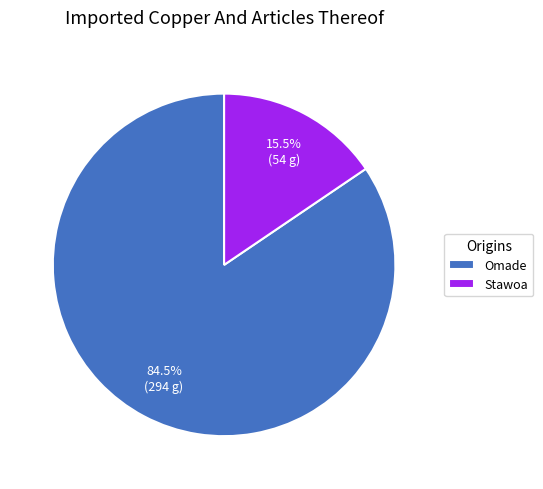

Is it true that Omade is 70% of the pie?

False